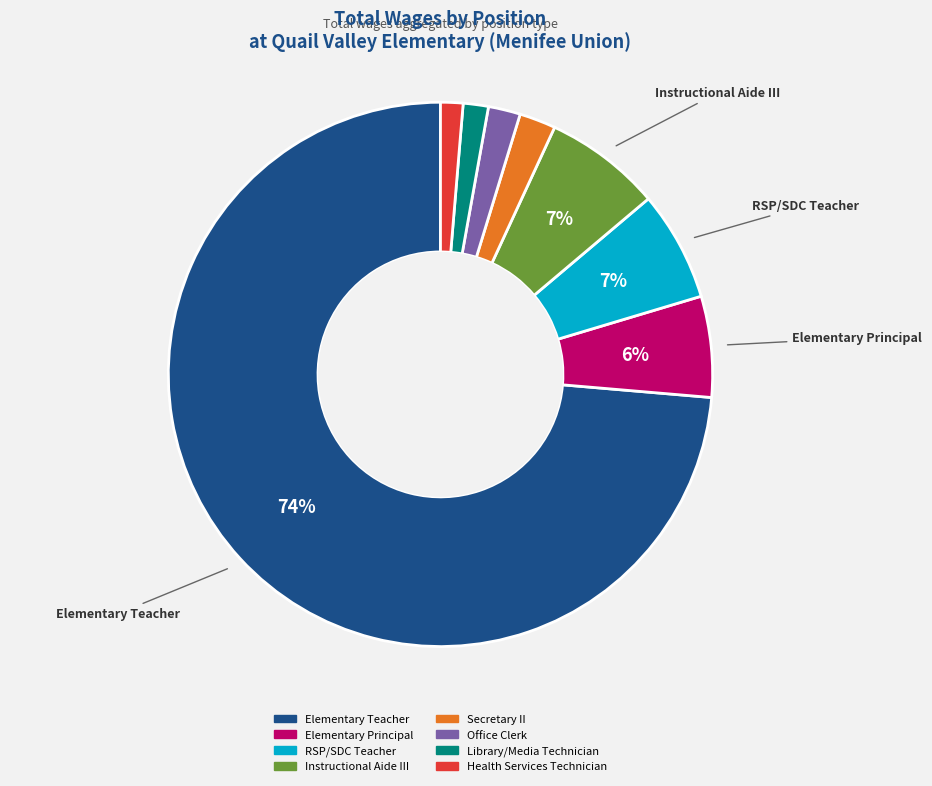

Do Health Services Technician and Instructional Aide III together represent more than half of the pie?

No